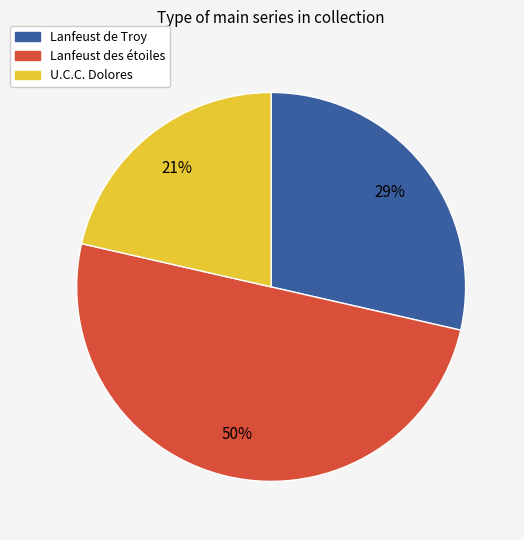

To the nearest percent, what is the difference between the largest and smallest slice percentages?

29%